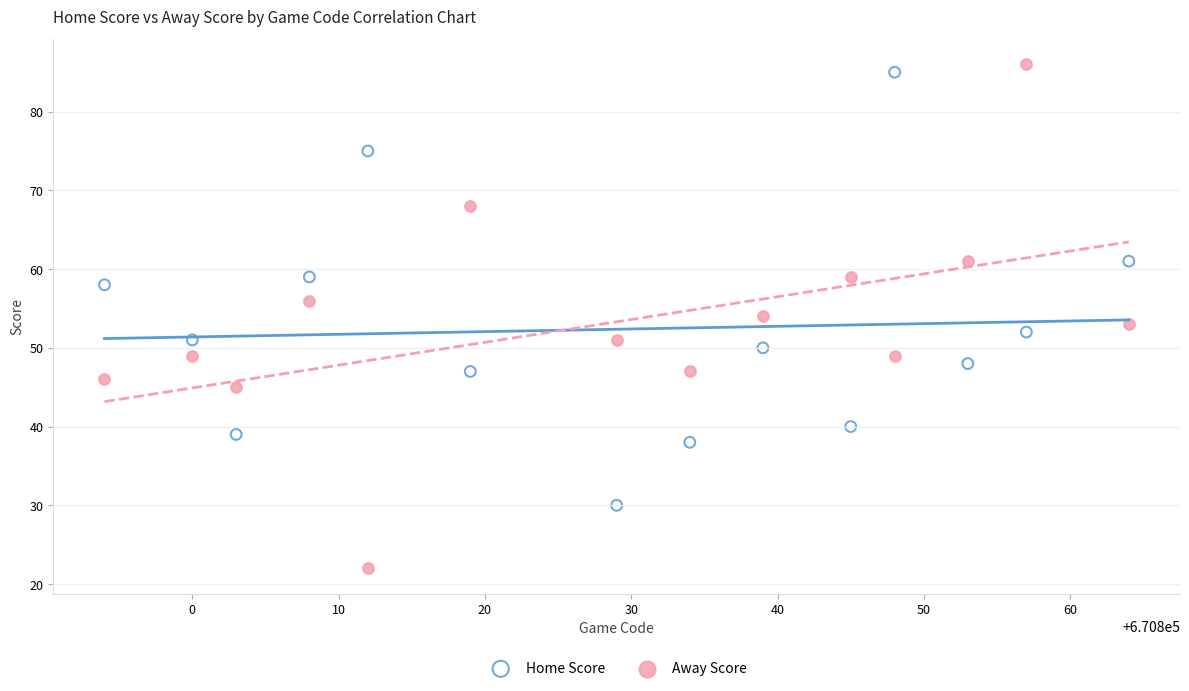

Which series reaches the maximum Y coordinate?

Away Score